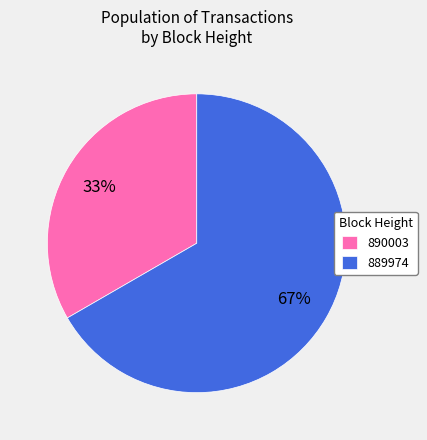

To the nearest percent, what is the average slice percentage?

50%